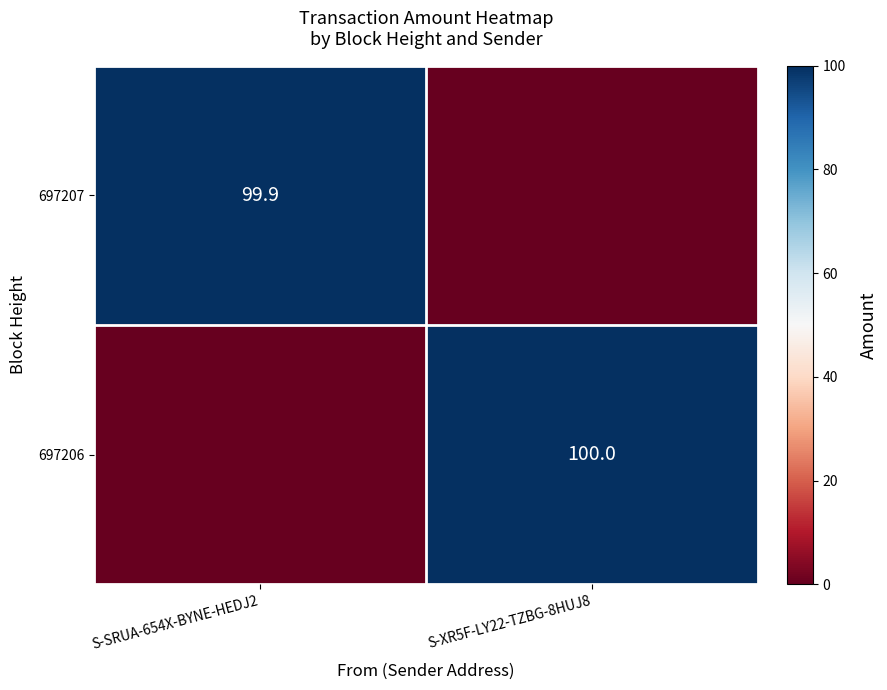

At how many categories does at least one series exceed 61?

2